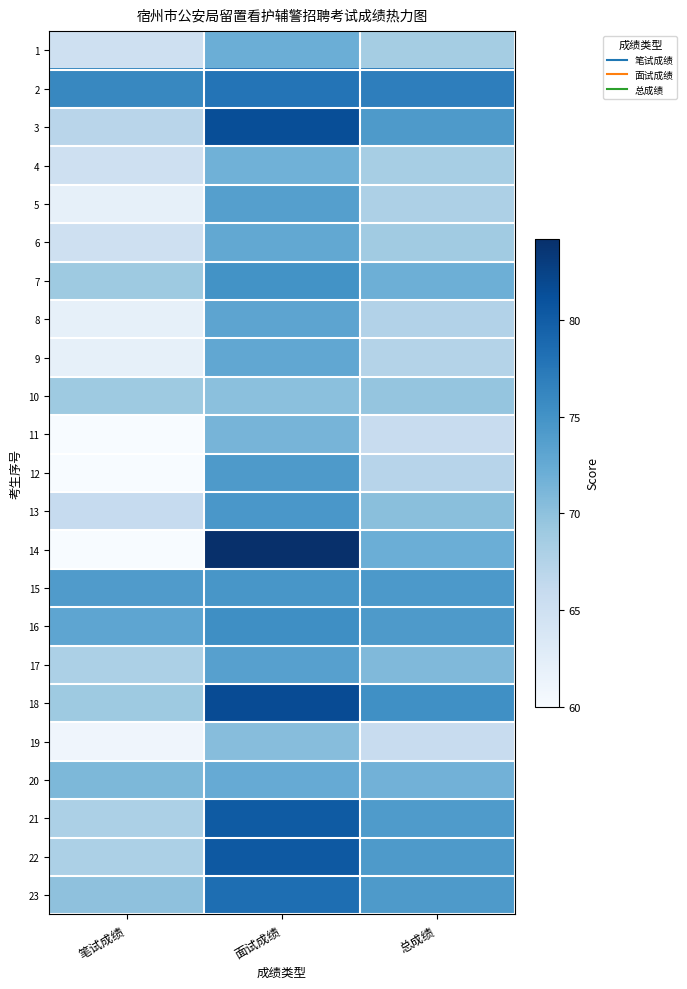

At how many categories does at least one series exceed 71?

3